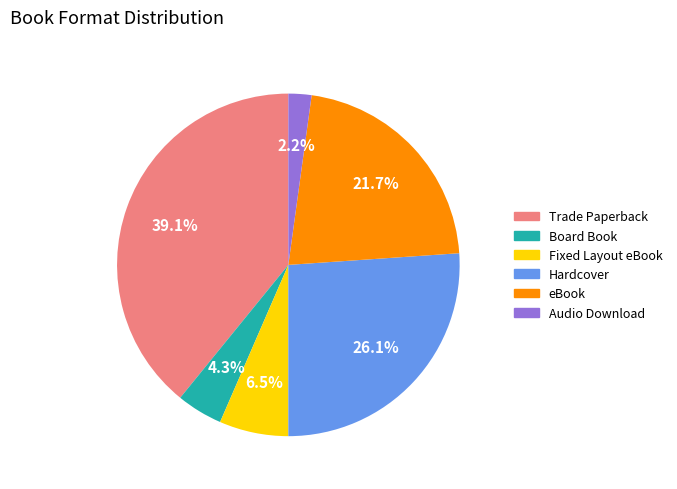

What portion of the pie excludes Hardcover?

73.9%